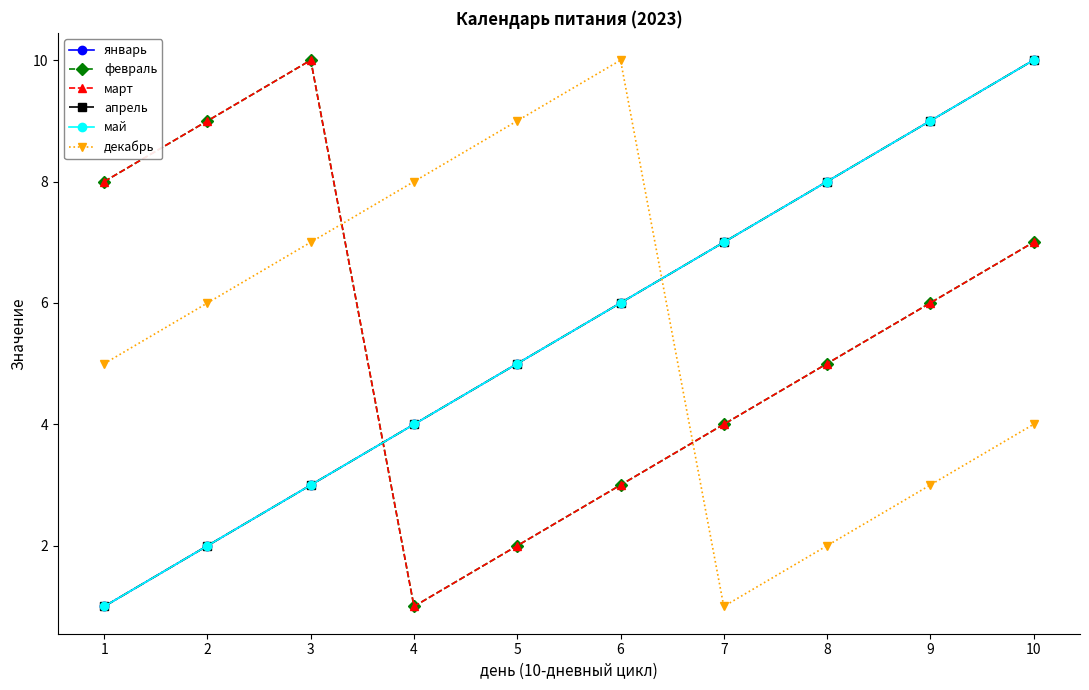

Reading left to right, extract all data points from this chart.

январь: 1=1	2=2	3=3	4=4	5=5	6=6	7=7	8=8	9=9	10=10
февраль: 1=8	2=9	3=10	4=1	5=2	6=3	7=4	8=5	9=6	10=7
март: 1=8	2=9	3=10	4=1	5=2	6=3	7=4	8=5	9=6	10=7
апрель: 1=1	2=2	3=3	4=4	5=5	6=6	7=7	8=8	9=9	10=10
май: 1=1	2=2	3=3	4=4	5=5	6=6	7=7	8=8	9=9	10=10
декабрь: 1=5	2=6	3=7	4=8	5=9	6=10	7=1	8=2	9=3	10=4